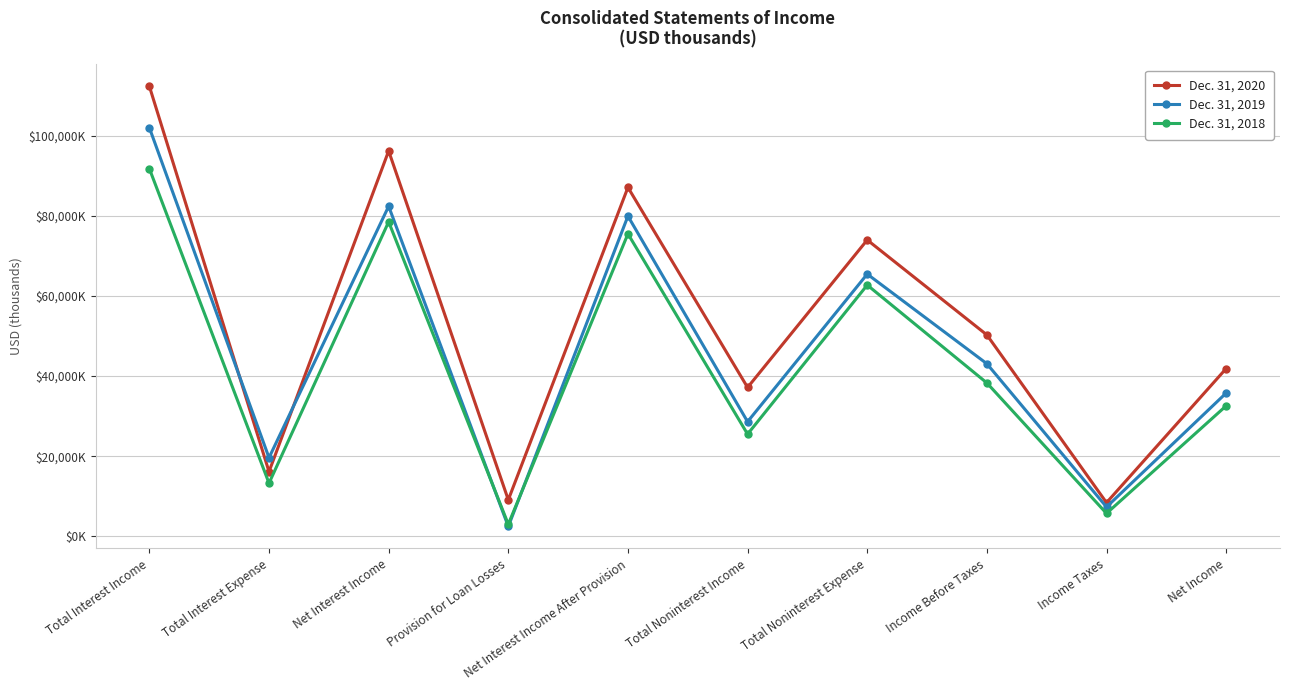

What is the value of the Dec. 31, 2020 point at the 7th from the left?

73974